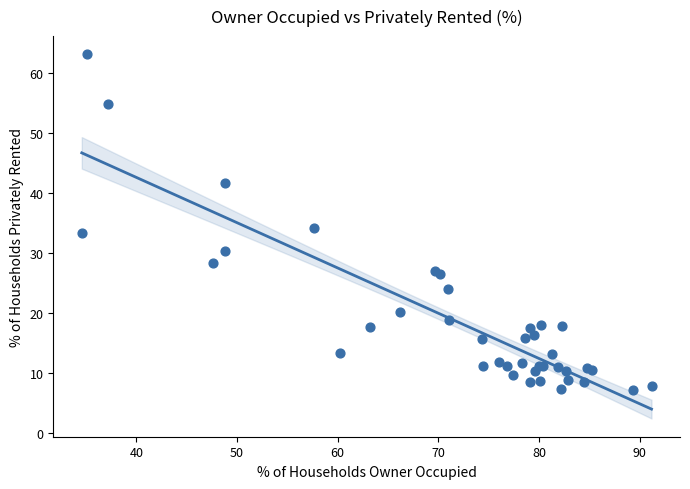

What Y value in the scatter plot is closest to 35?

34.1